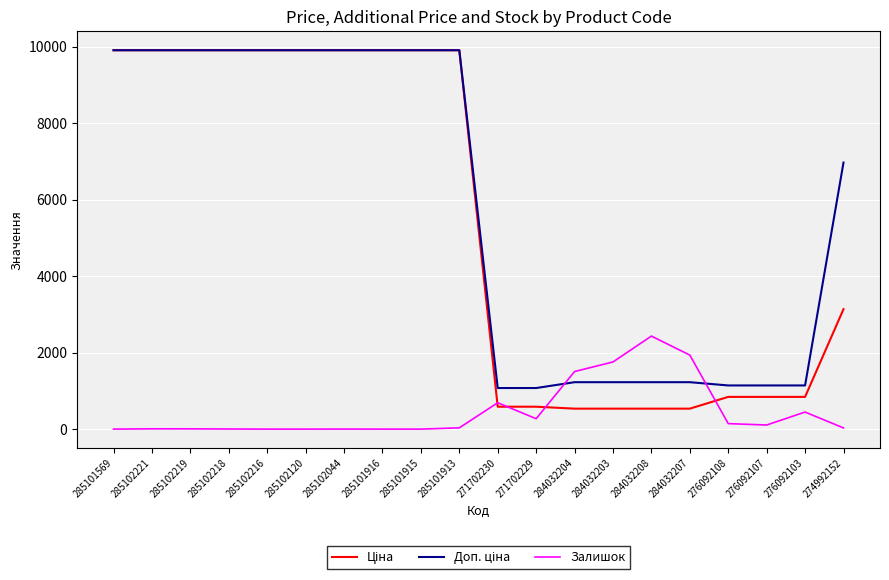

What is the total value across all series at 285102216?

19817.0